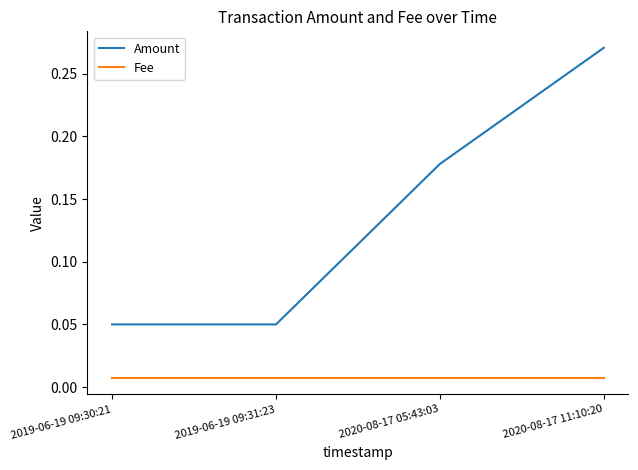

At which label does Amount reach its peak?

2020-08-17 11:10:20